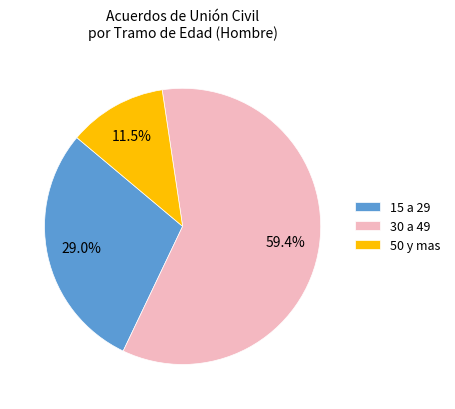

Which slice is the smallest?

50 y mas